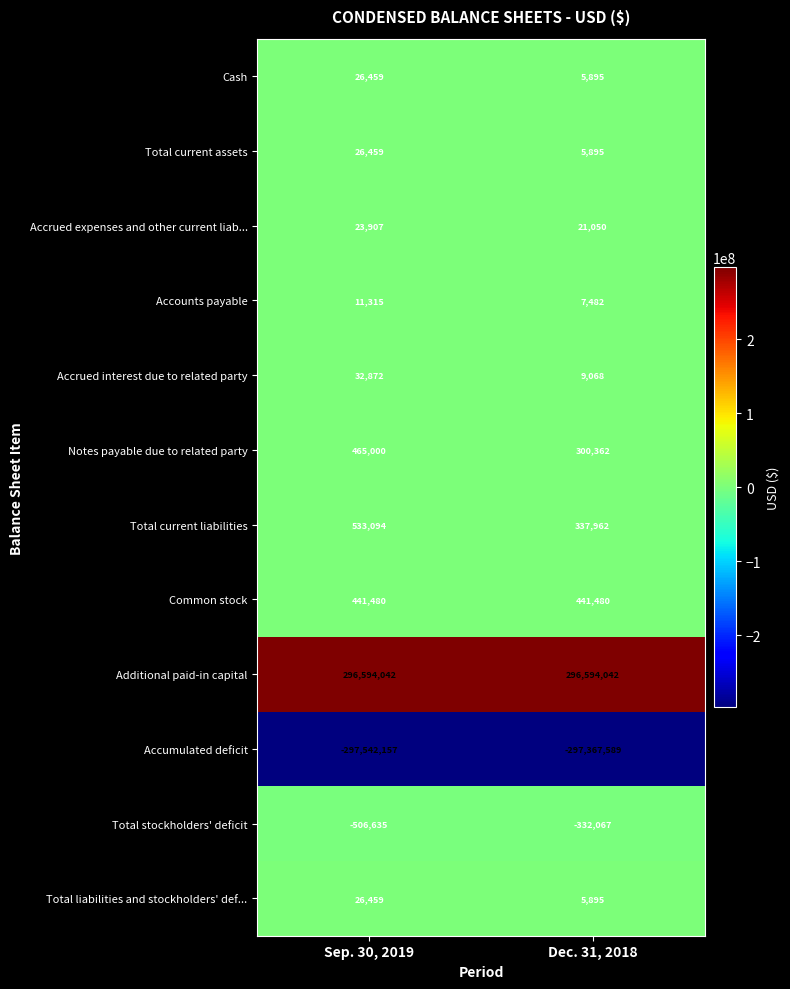

Reading left to right, transcribe all the data shown in this chart.

Cash: 26459	5895
Total current assets: 26459	5895
Accrued expenses and other current liab...: 23907	21050
Accounts payable: 11315	7482
Accrued interest due to related party: 32872	9068
Notes payable due to related party: 465000	300362
Total current liabilities: 533094	337962
Common stock: 441480	441480
Additional paid-in capital: 296594042	296594042
Accumulated deficit: -297542157	-297367589
Total stockholders' deficit: -506635	-332067
Total liabilities and stockholders' def...: 26459	5895